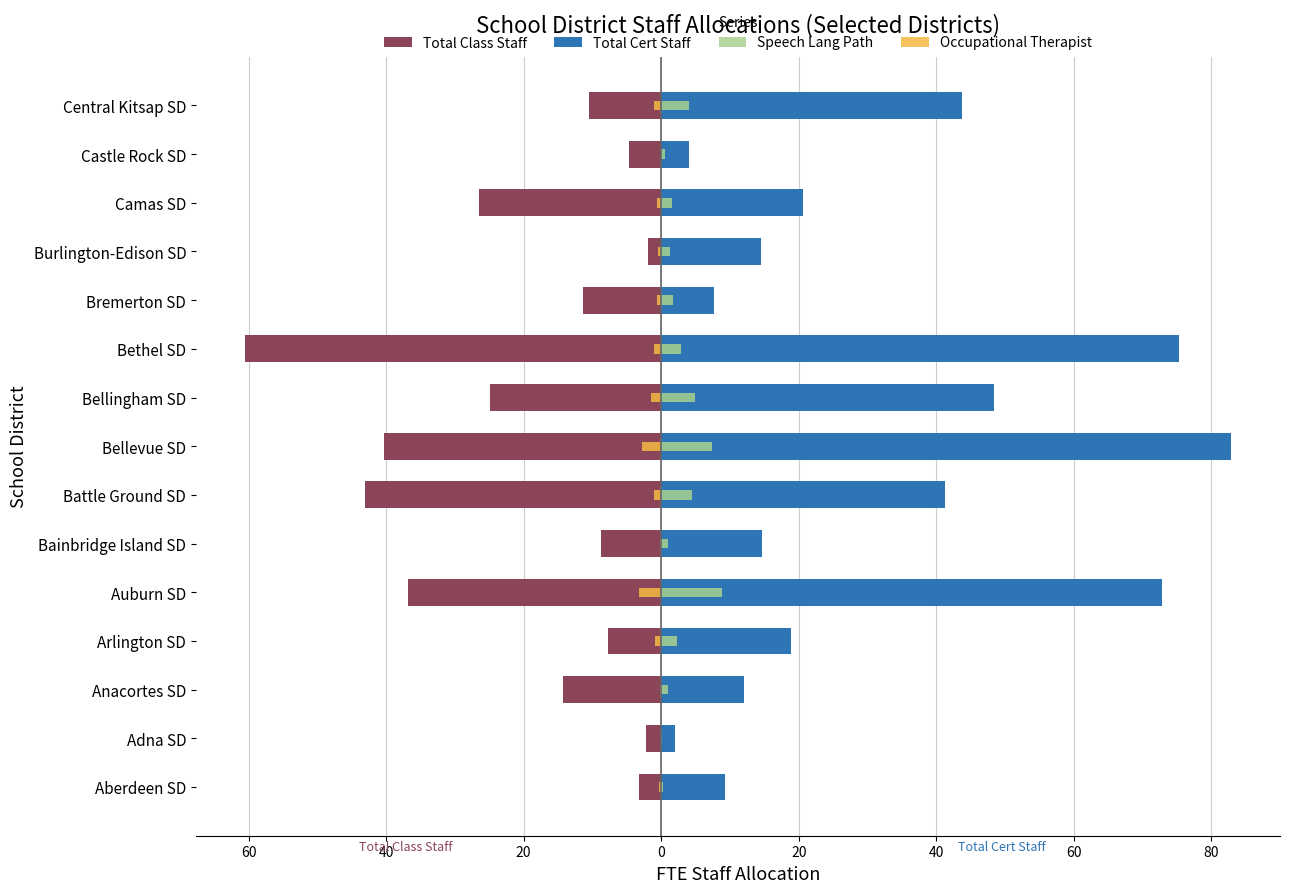

What is the minimum value for Total Class Staff?

-60.5